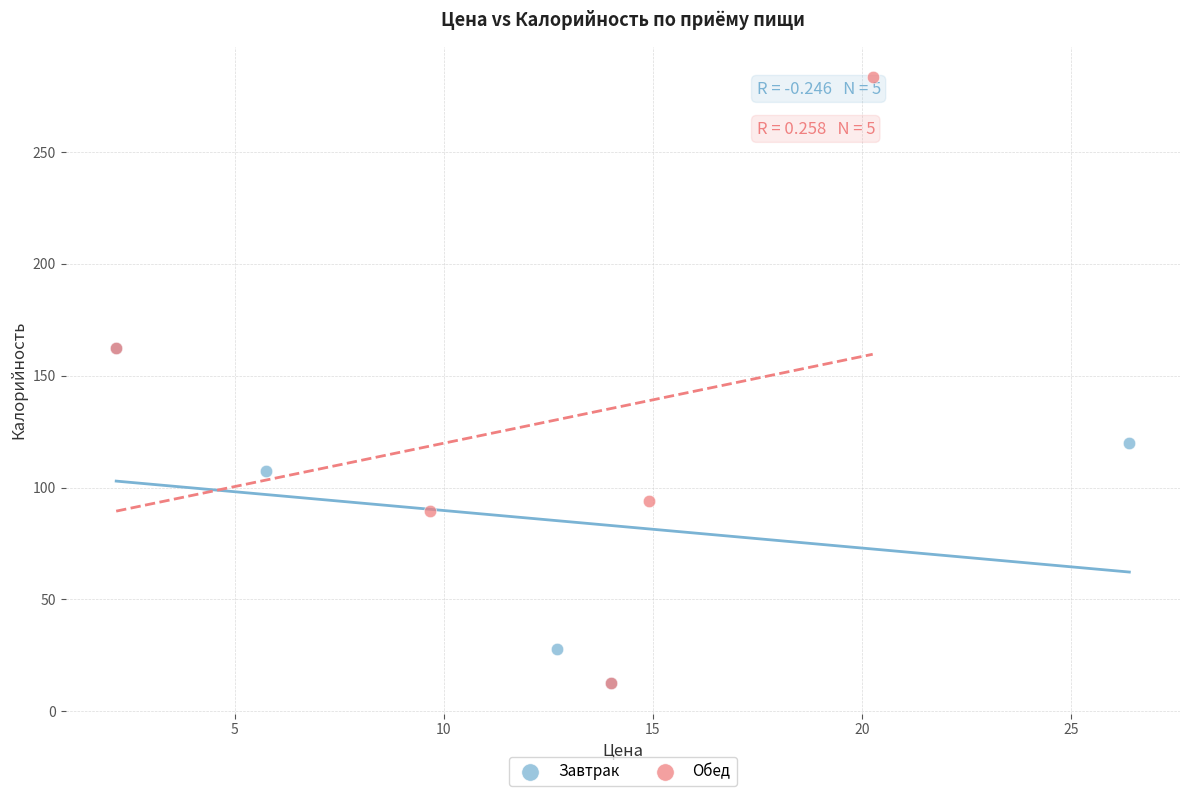

Which series has the widest spread of Y values?

Обед